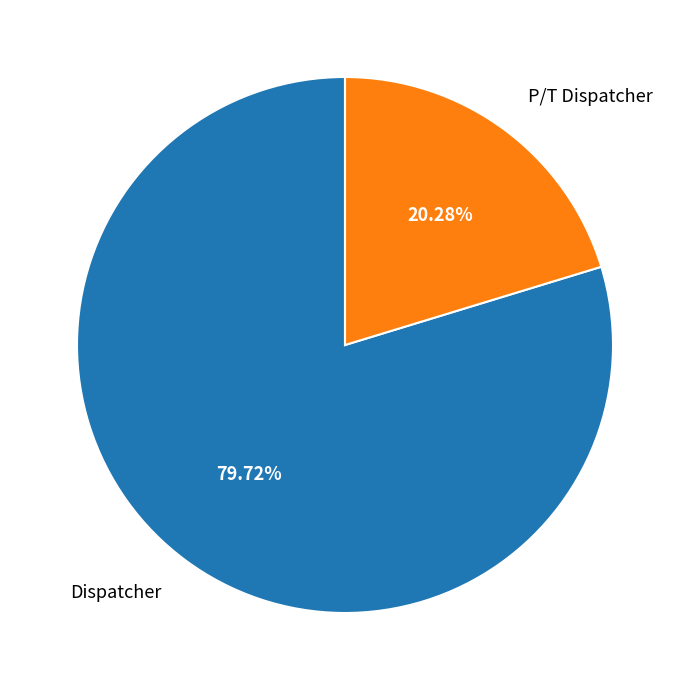

Do Dispatcher and P/T Dispatcher together represent more than half of the pie?

Yes